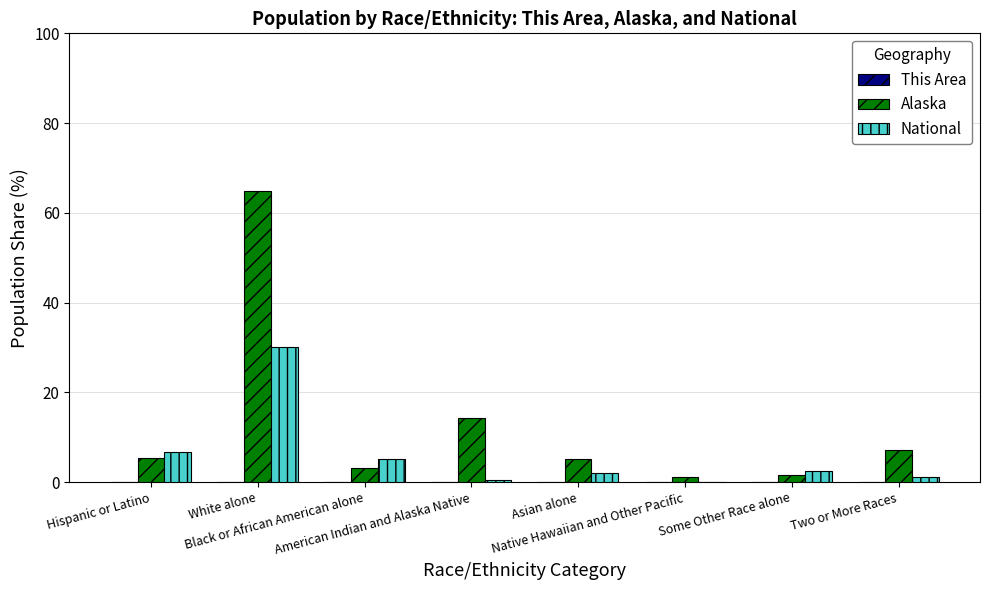

What is the average value of the Alaska series?

12.8